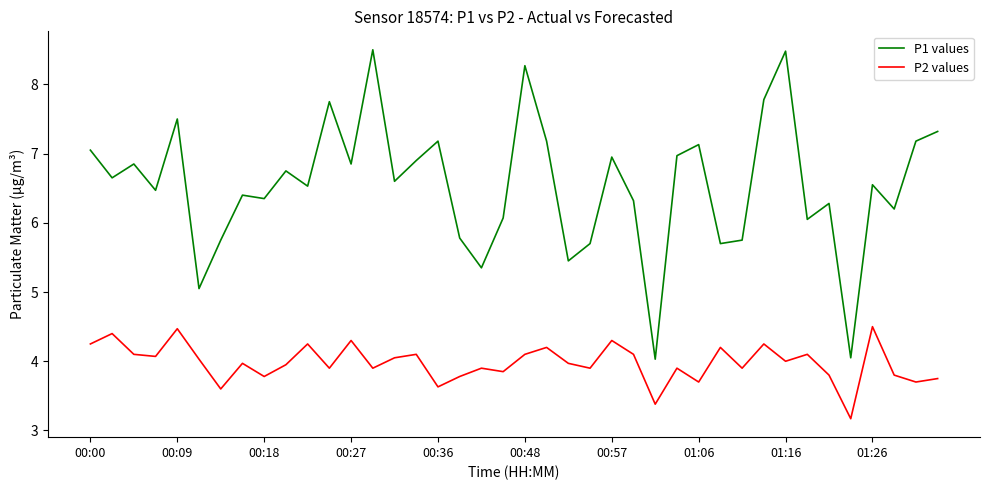

Which series has the largest range (max minus min)?

P1 values